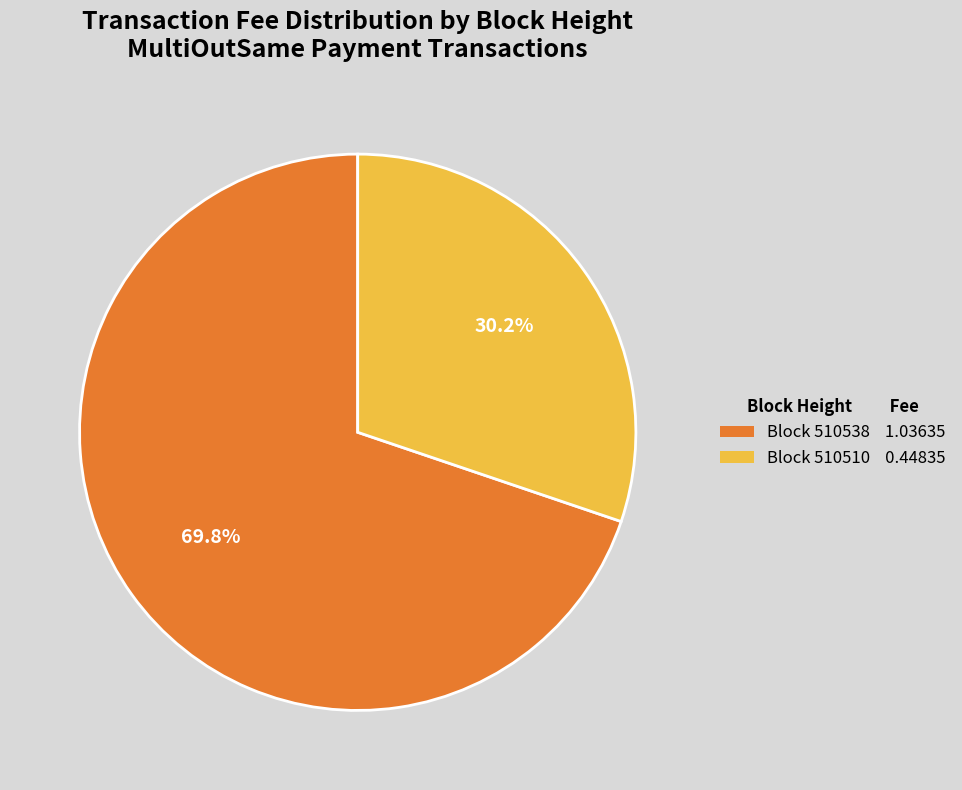

Which slice is the largest?

Block 510538 1.03635